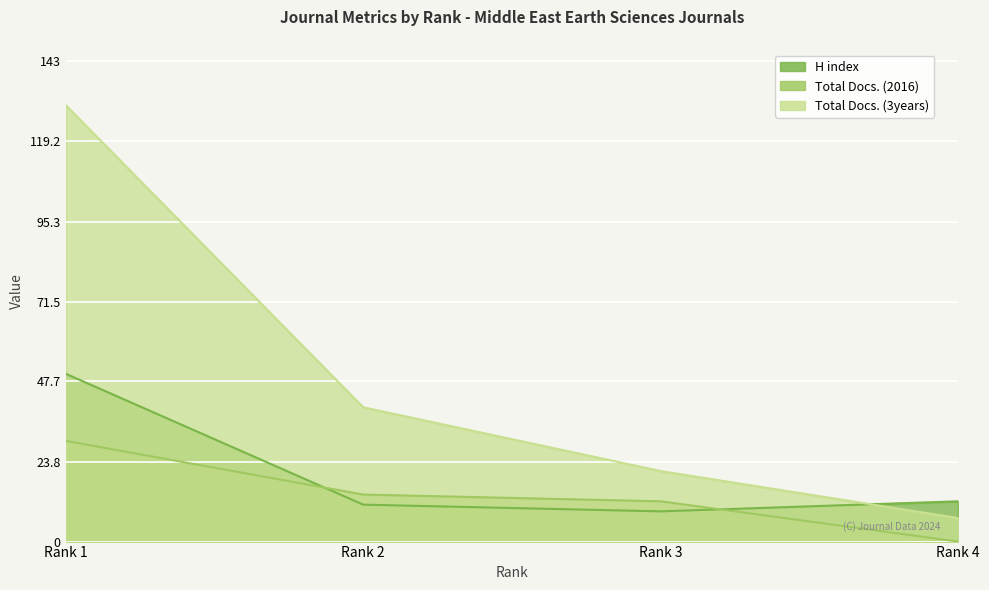

What is the sum of all H index values?

82